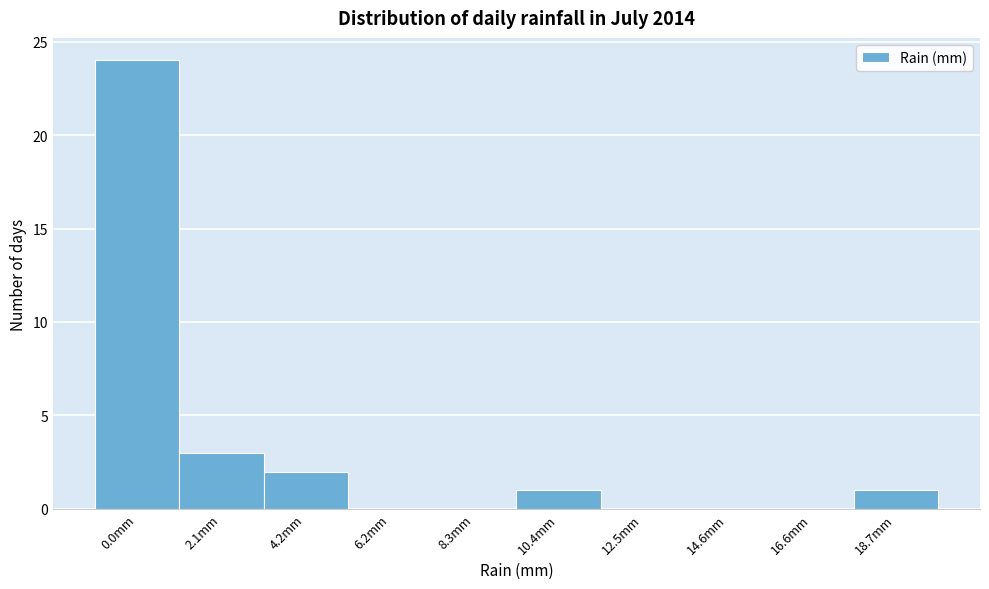

Reading left to right, transcribe all the data shown in this chart.

0.0mm=24	2.1mm=3	4.2mm=2	6.2mm=0	8.3mm=0	10.4mm=1	12.5mm=0	14.6mm=0	16.6mm=0	18.7mm=1